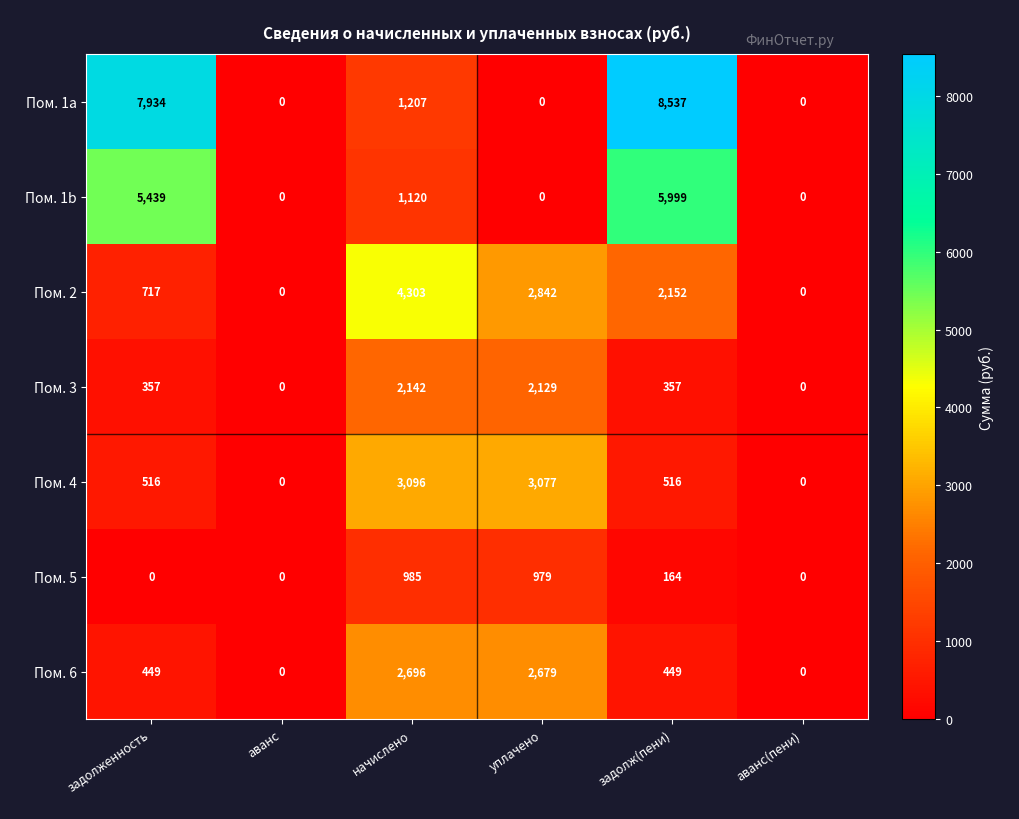

What is the maximum value shown in the chart?

8537